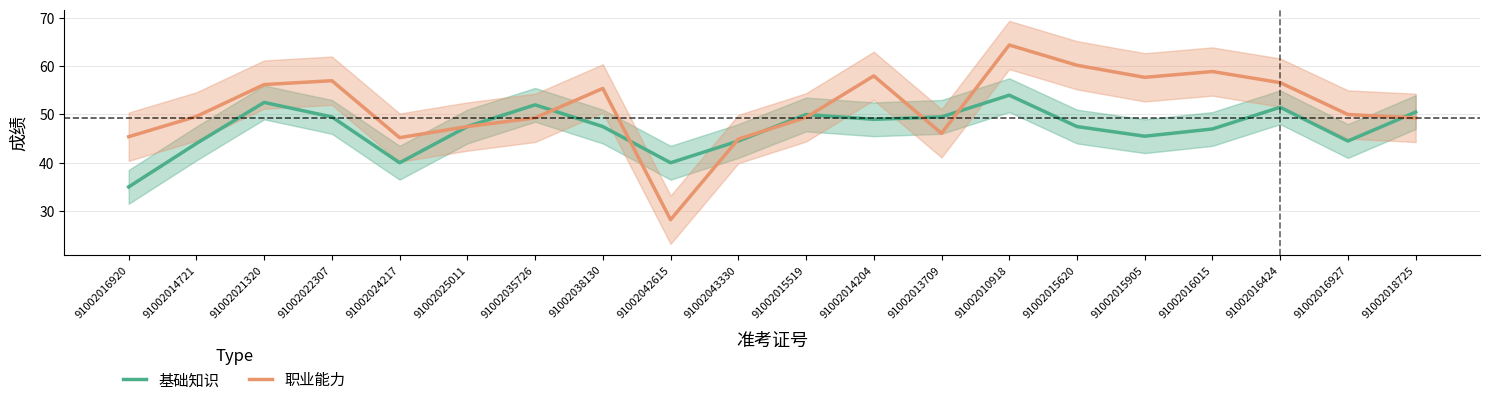

Between 91002024217 and 91002014204, which series saw the biggest shift?

职业能力